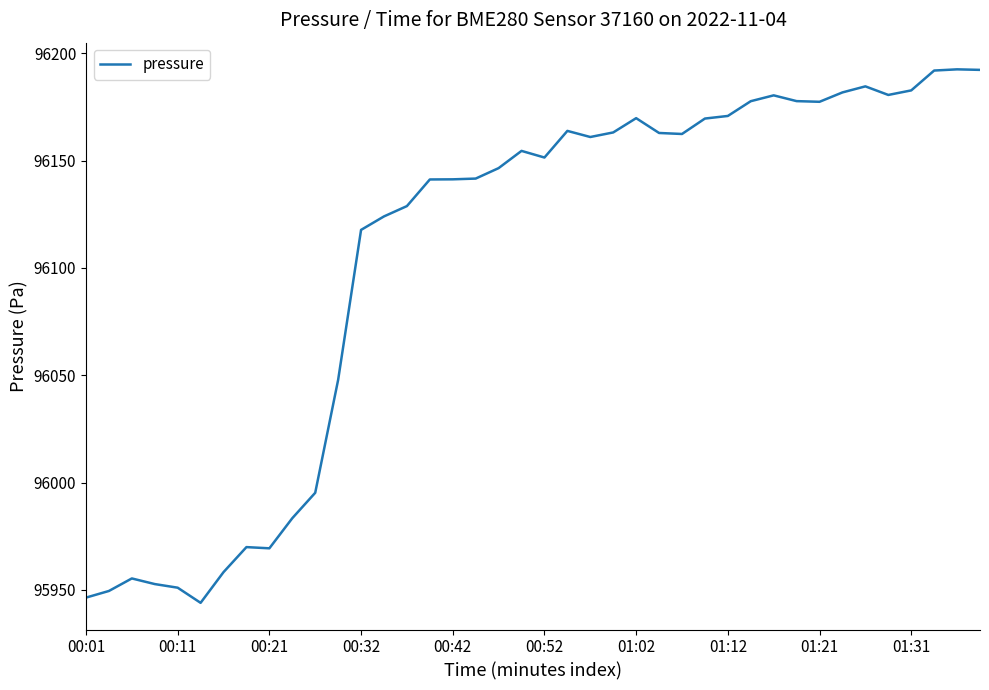

What is the greatest value displayed?

96192.6